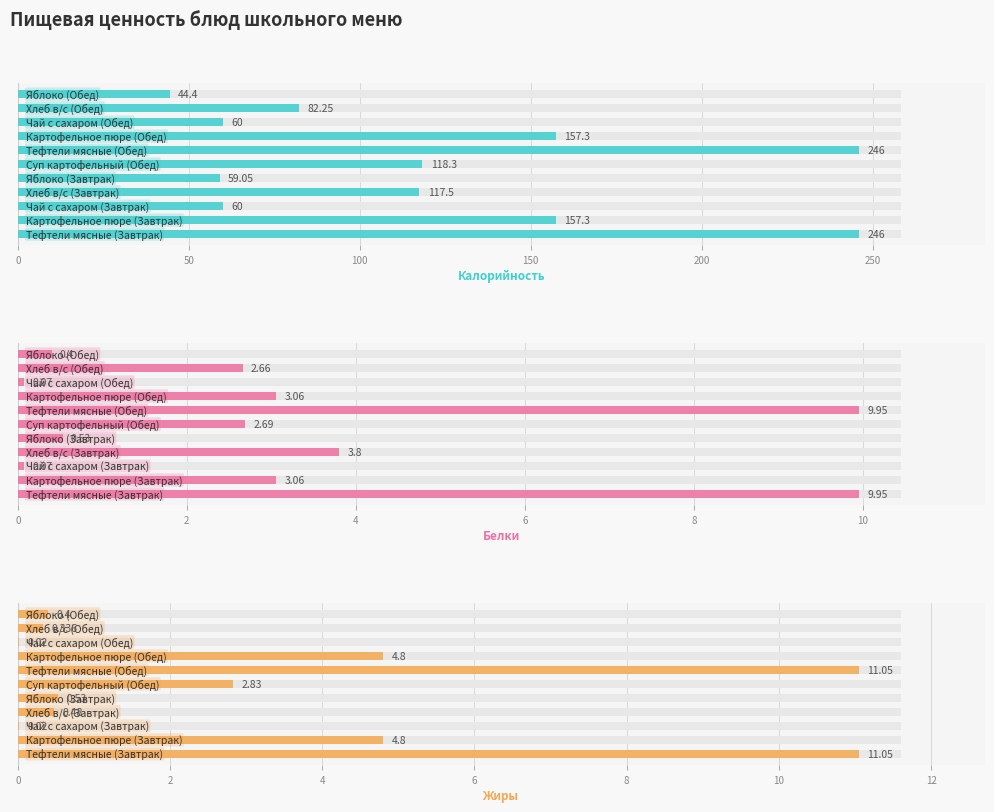

What are all the series names shown in the legend?

Калорийность, Белки, Жиры